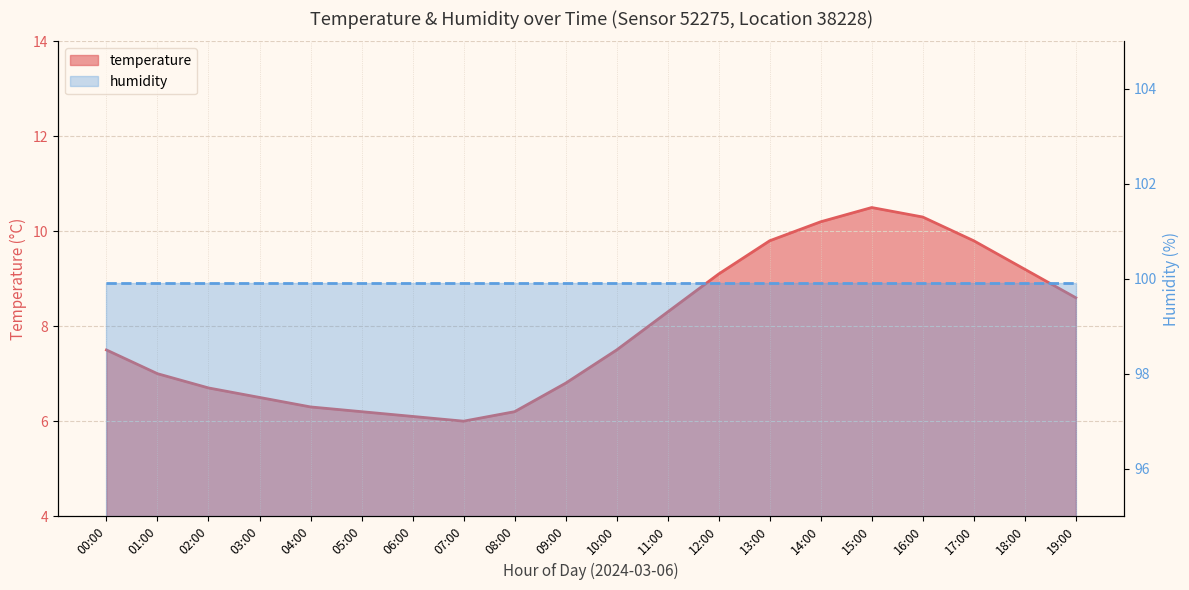

What is the change in value from 04:00 to 11:00?

+2.0